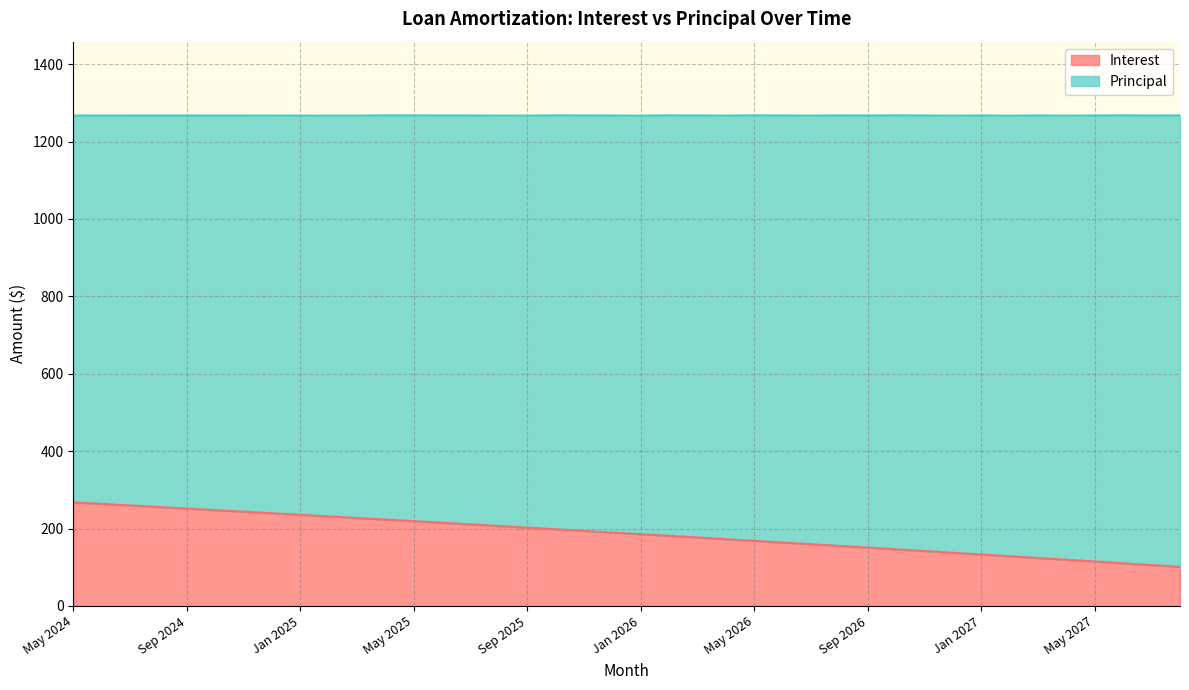

Reading left to right, what are all the values shown in this chart?

May 2024=267.5	Jun 2024=263.6	Jul 2024=259.6	Aug 2024=255.6	Sep 2024=251.6	Oct 2024=247.6	Nov 2024=243.5	Dec 2024=239.5	Jan 2025=235.4	Feb 2025=231.3	Mar 2025=227.2	Apr 2025=223.1	May 2025=219.0	Jun 2025=214.8	Jul 2025=210.7	Aug 2025=206.5	Sep 2025=202.3	Oct 2025=198.1	Nov 2025=193.8	Dec 2025=189.6	Jan 2026=185.3	Feb 2026=181.0	Mar 2026=176.7	Apr 2026=172.4	May 2026=168.1	Jun 2026=163.7	Jul 2026=159.3	Aug 2026=154.9	Sep 2026=150.6	Oct 2026=146.1	Nov 2026=141.7	Dec 2026=137.2	Jan 2027=132.8	Feb 2027=128.3	Mar 2027=123.8	Apr 2027=119.2	May 2027=114.7	Jun 2027=110.1	Jul 2027=105.5	Aug 2027=100.9